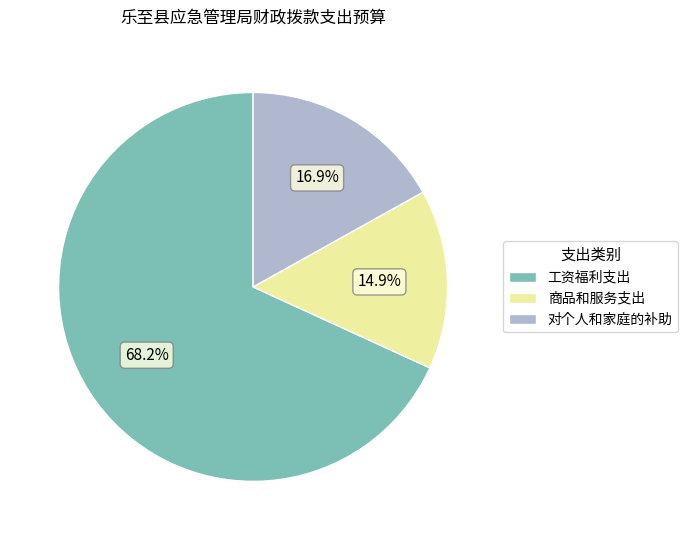

Rank the categories by value from highest to lowest.

工资福利支出, 对个人和家庭的补助, 商品和服务支出